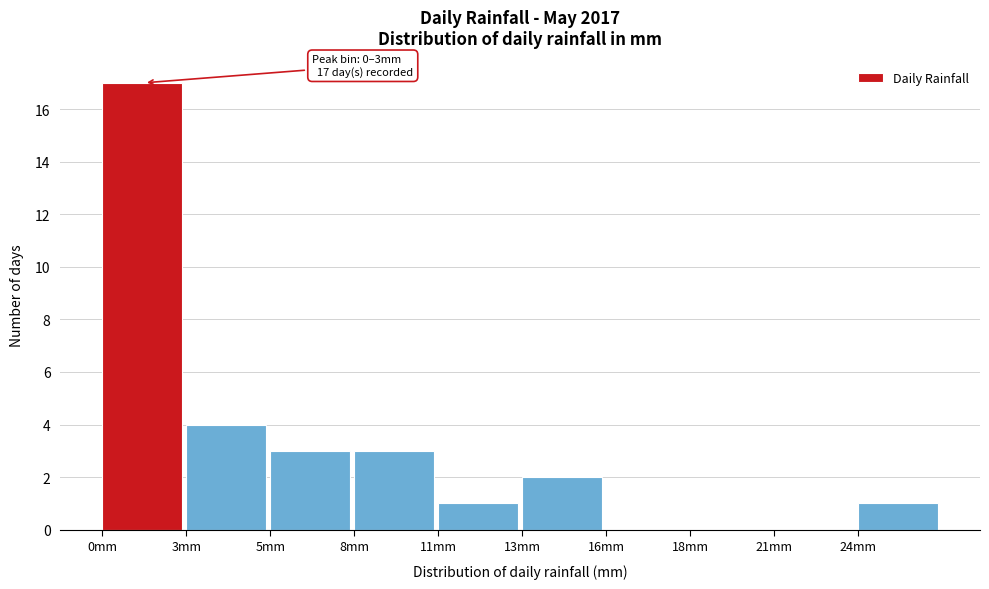

Reading left to right, extract all data points from this chart.

0mm=17	3mm=4	5mm=3	8mm=3	11mm=1	13mm=2	16mm=0	18mm=0	21mm=0	24mm=1